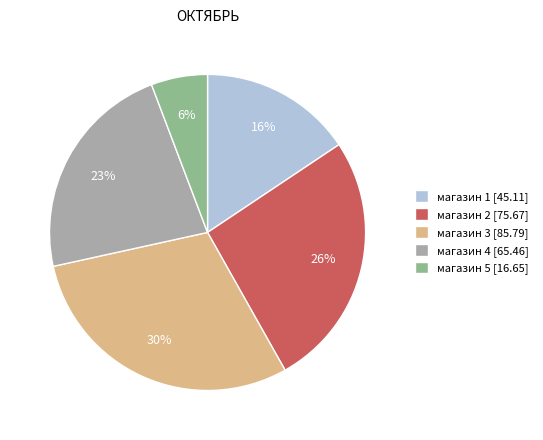

How many segments does this pie chart have?

5